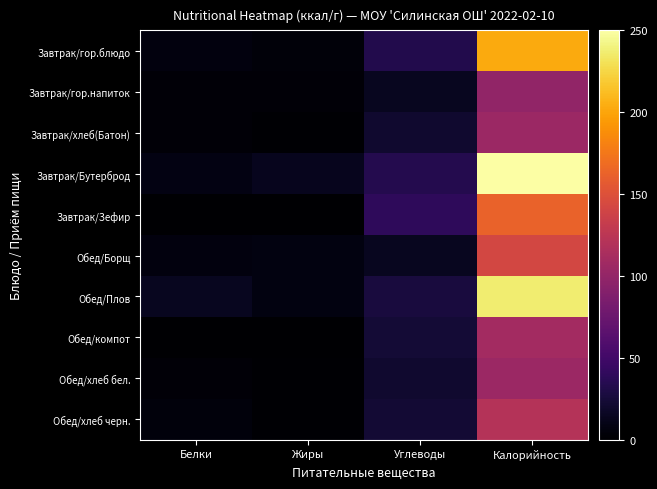

Reading left to right, what are all the values shown in this chart?

Завтрак/гор.блюдо: Белки=6	Жиры=4	Углеводы=33	Калорийность=203
Завтрак/гор.напиток: Белки=3	Жиры=3	Углеводы=14	Калорийность=99
Завтрак/хлеб(Батон): Белки=3	Жиры=1	Углеводы=21	Калорийность=105
Завтрак/Бутерброд: Белки=8	Жиры=13	Углеводы=34	Калорийность=250
Завтрак/Зефир: Белки=0	Жиры=0	Углеводы=40	Калорийность=163
Обед/Борщ: Белки=6	Жиры=7	Углеводы=14	Калорийность=142
Обед/Плов: Белки=14	Жиры=7	Углеводы=27	Калорийность=237
Обед/компот: Белки=0	Жиры=0	Углеводы=24	Калорийность=110
Обед/хлеб бел.: Белки=3	Жиры=1	Углеводы=21	Калорийность=105
Обед/хлеб черн.: Белки=5	Жиры=1	Углеводы=23	Калорийность=121